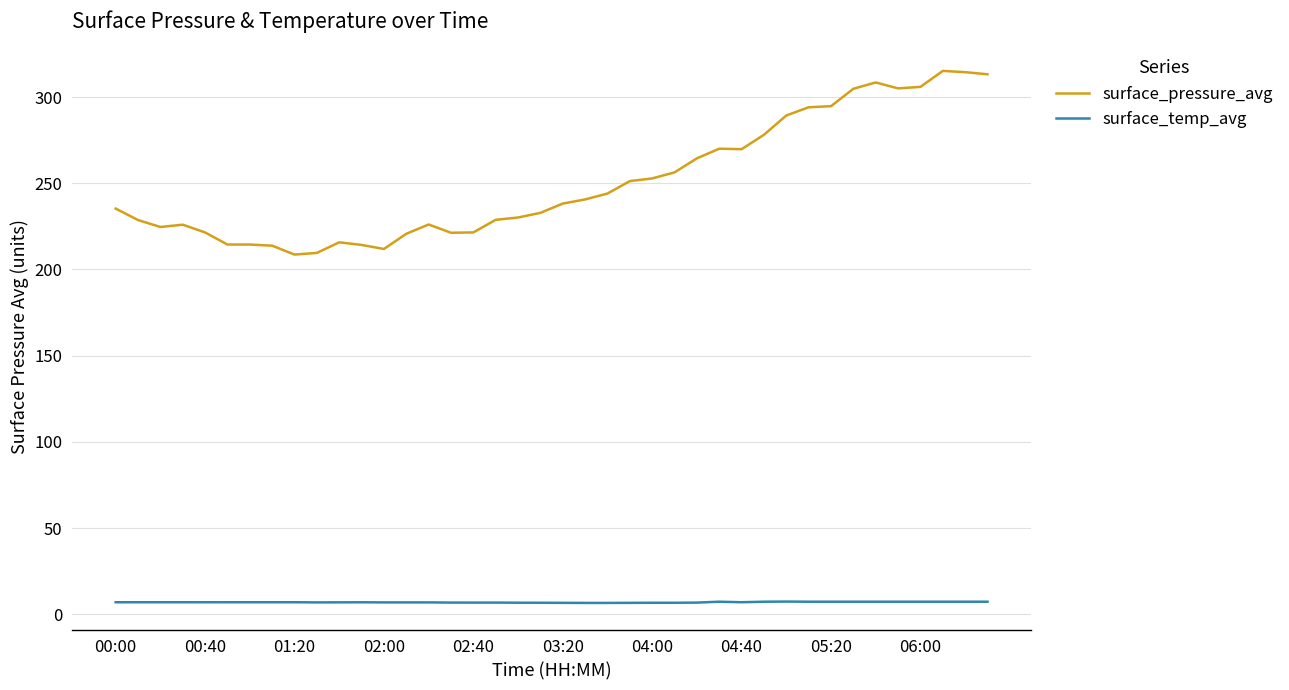

Which series has the largest total across all categories?

surface_pressure_avg